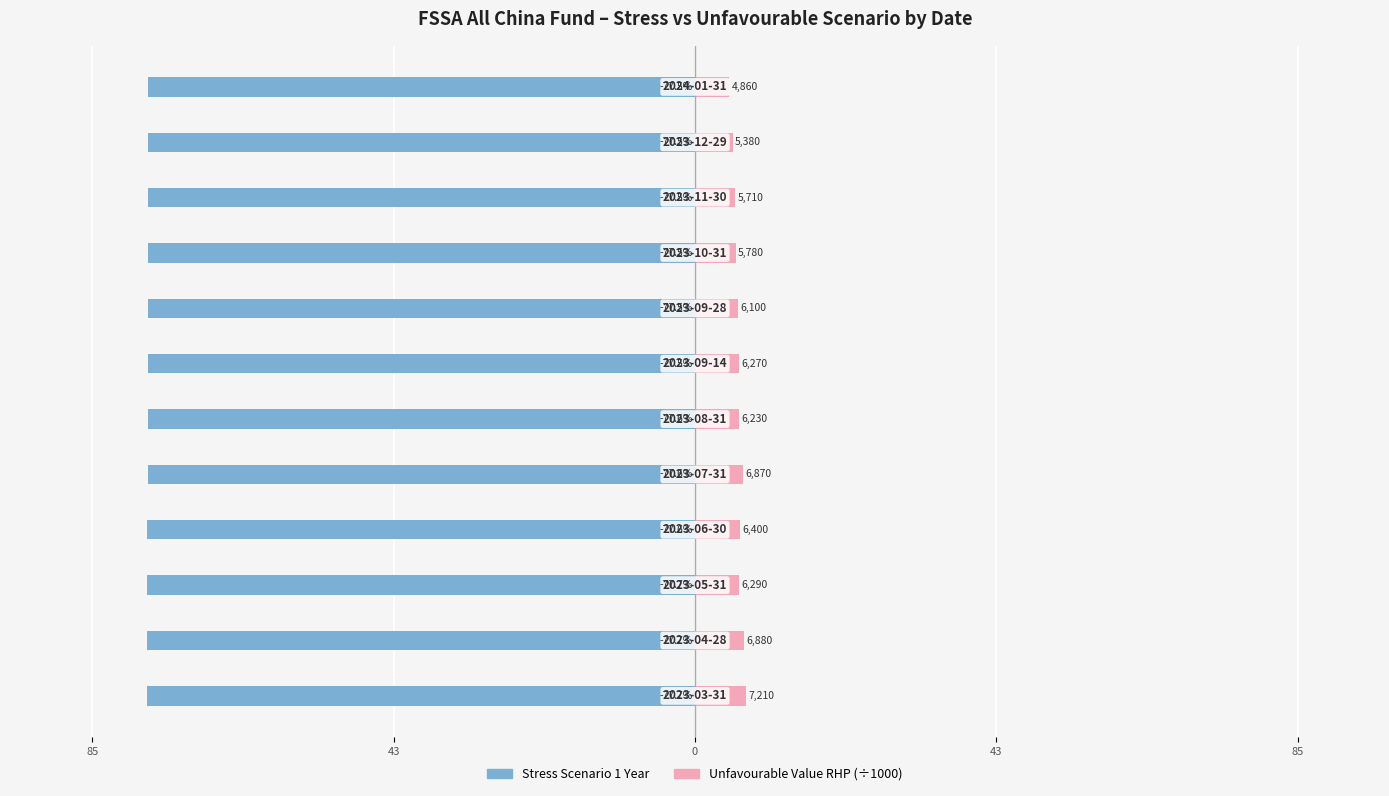

Rank the series by their average value, from lowest to highest.

Stress Scenario 1 Year, Unfavourable Value RHP (÷1000)